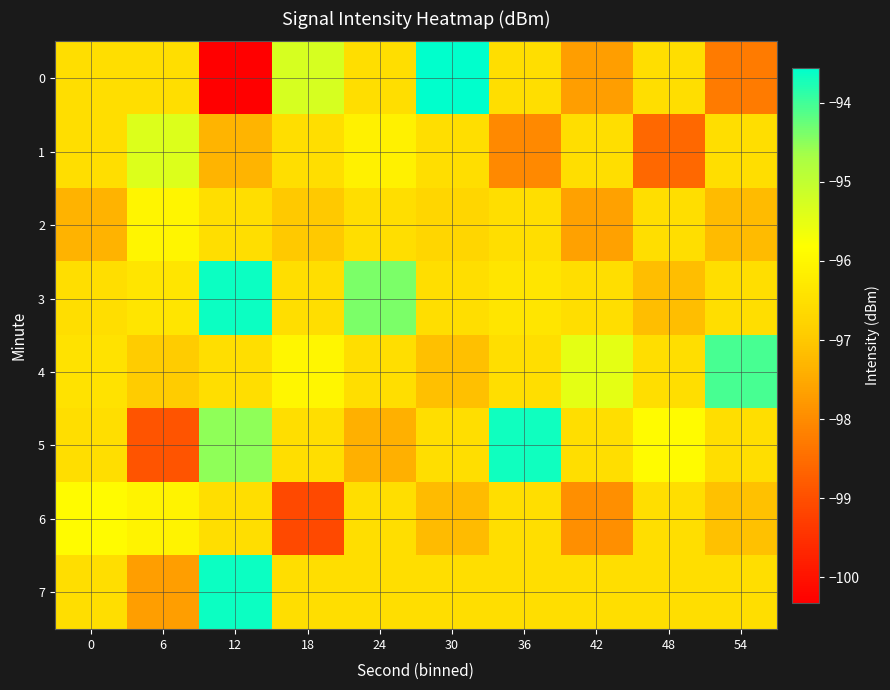

Count the number of data series in this chart.

8